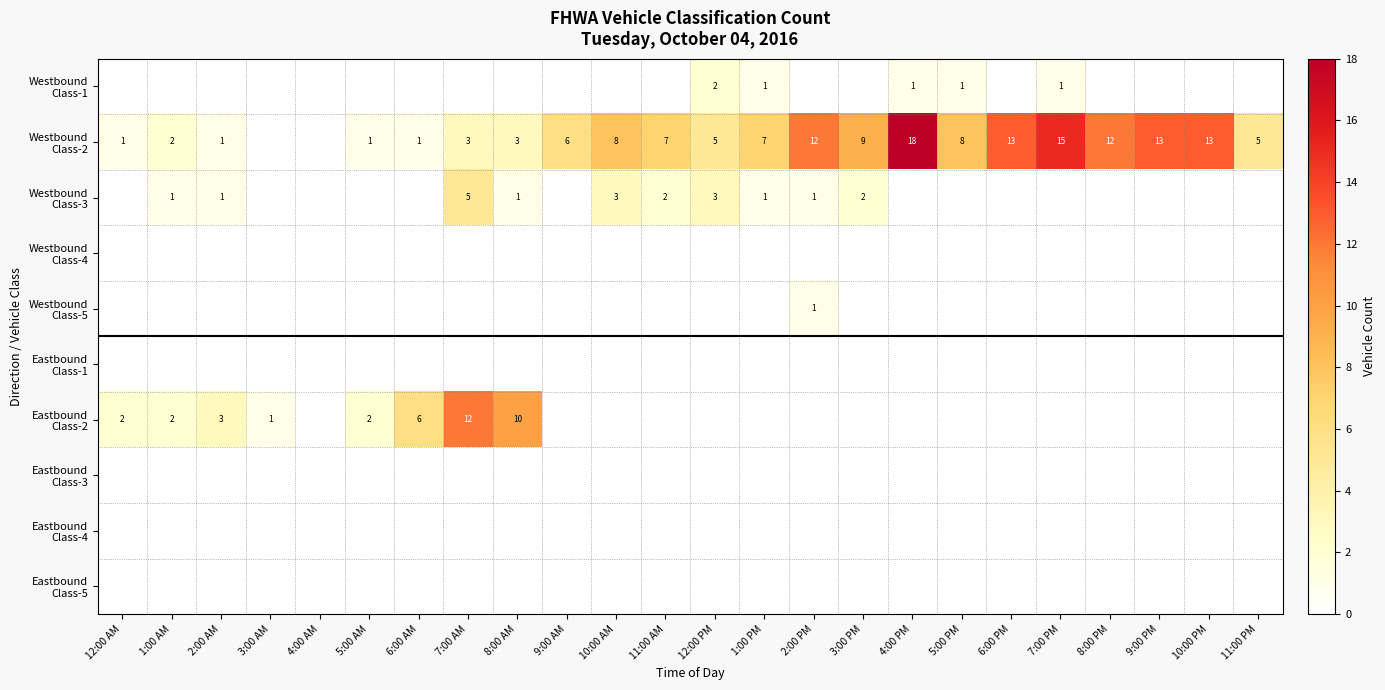

How many categories are shown in the chart?

24